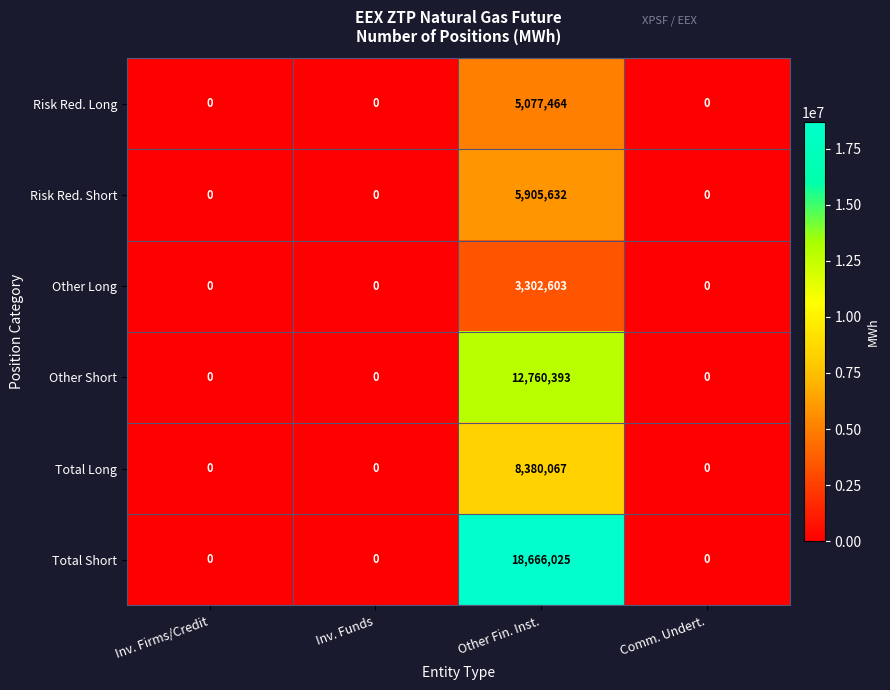

Between Inv. Firms/Credit and Other Fin. Inst., which series saw the biggest shift?

Total Short